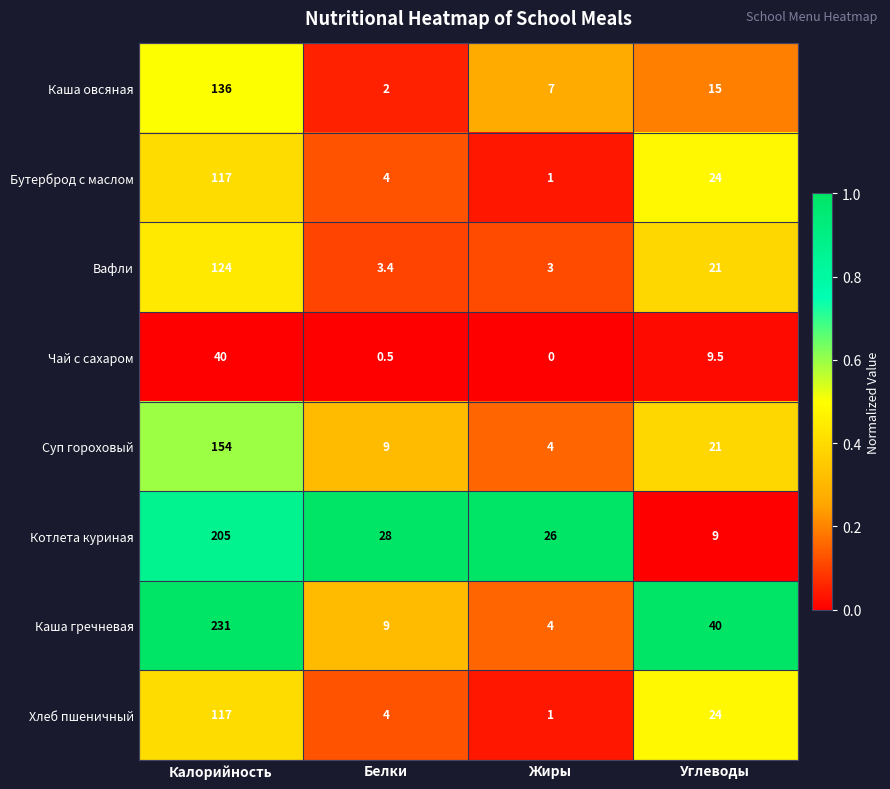

What is the minimum value for Суп гороховый?

4.0